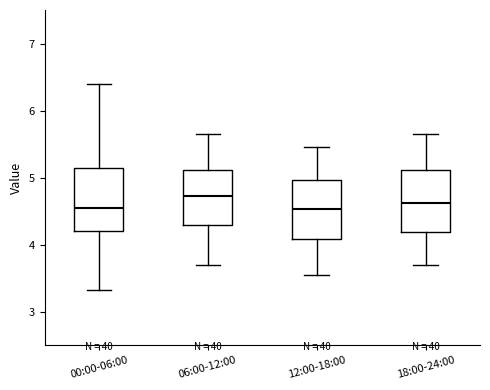

Reading left to right, transcribe this box plot: for each box, give where its median line is, the range the box spans, and where its two whiskers end, as read against the y-axis. The values are not printed on the chart, so give them approximately, as read against the axis.

00:00-06:00: median 4.6, box 4.2 to 5.1, whiskers 3.3 to 6.4
06:00-12:00: median 4.7, box 4.3 to 5.1, whiskers 3.7 to 5.7
12:00-18:00: median 4.5, box 4.1 to 5.0, whiskers 3.6 to 5.5
18:00-24:00: median 4.6, box 4.2 to 5.1, whiskers 3.7 to 5.7